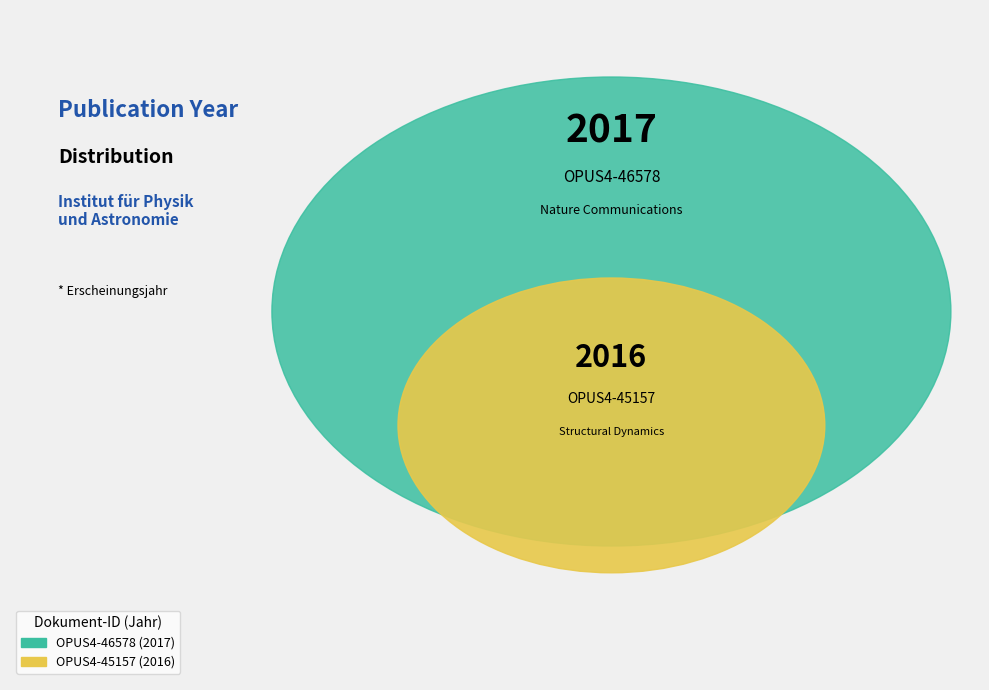

How many segments does this pie chart have?

2